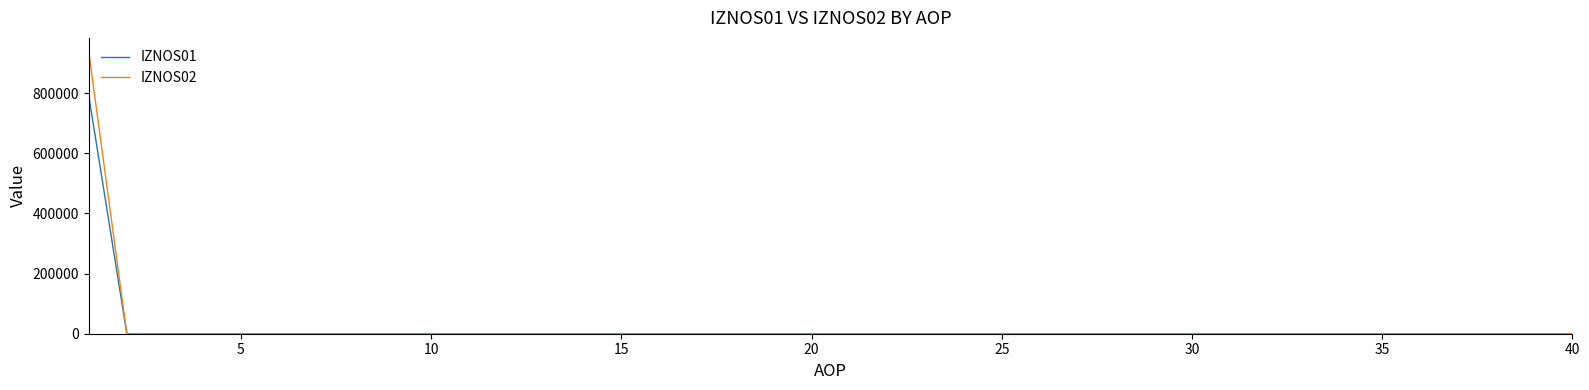

What is the highest value of the IZNOS02 series?

937209.1